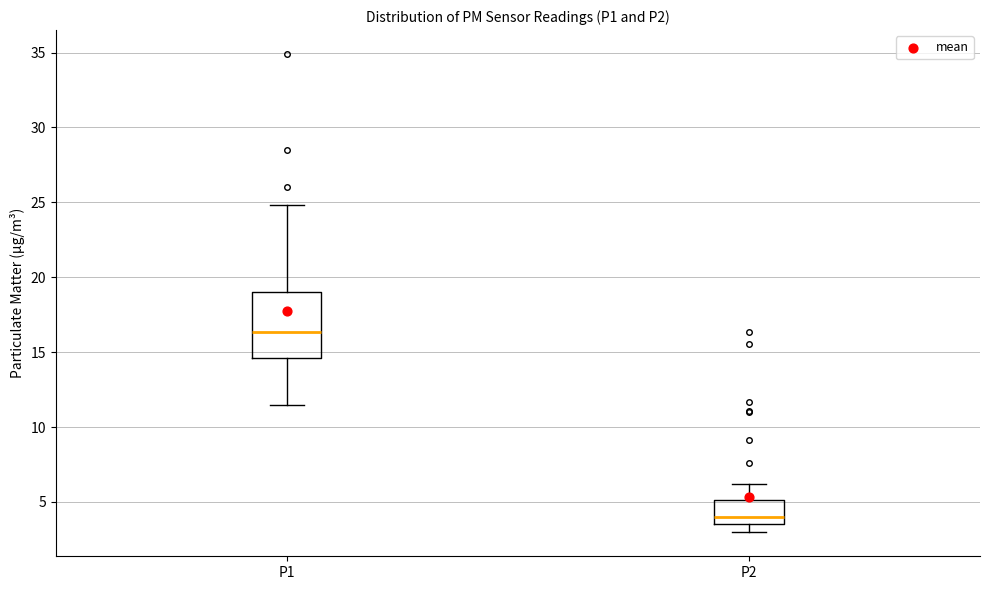

Reading left to right, transcribe this box plot: for each box, give where its median line is, the range the box spans, and where its two whiskers end, as read against the y-axis. The values are not printed on the chart, so give them approximately, as read against the axis.

P1: median 16.5, box 14.5 to 19.0, whiskers 11.5 to 25.0
P2: median 4.0, box 3.5 to 5.0, whiskers 3.0 to 6.0